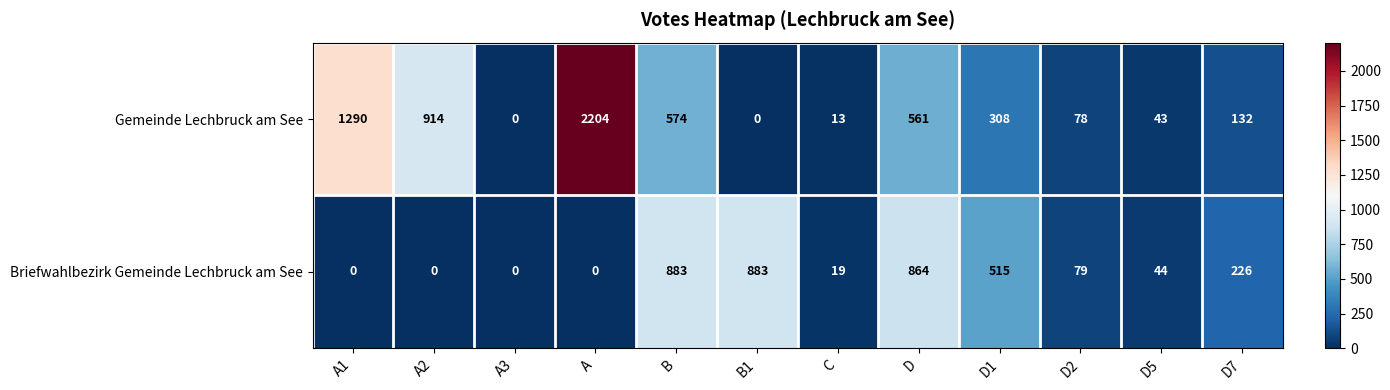

The Gemeinde Lechbruck am See series shows 66 at D1. True or false?

False